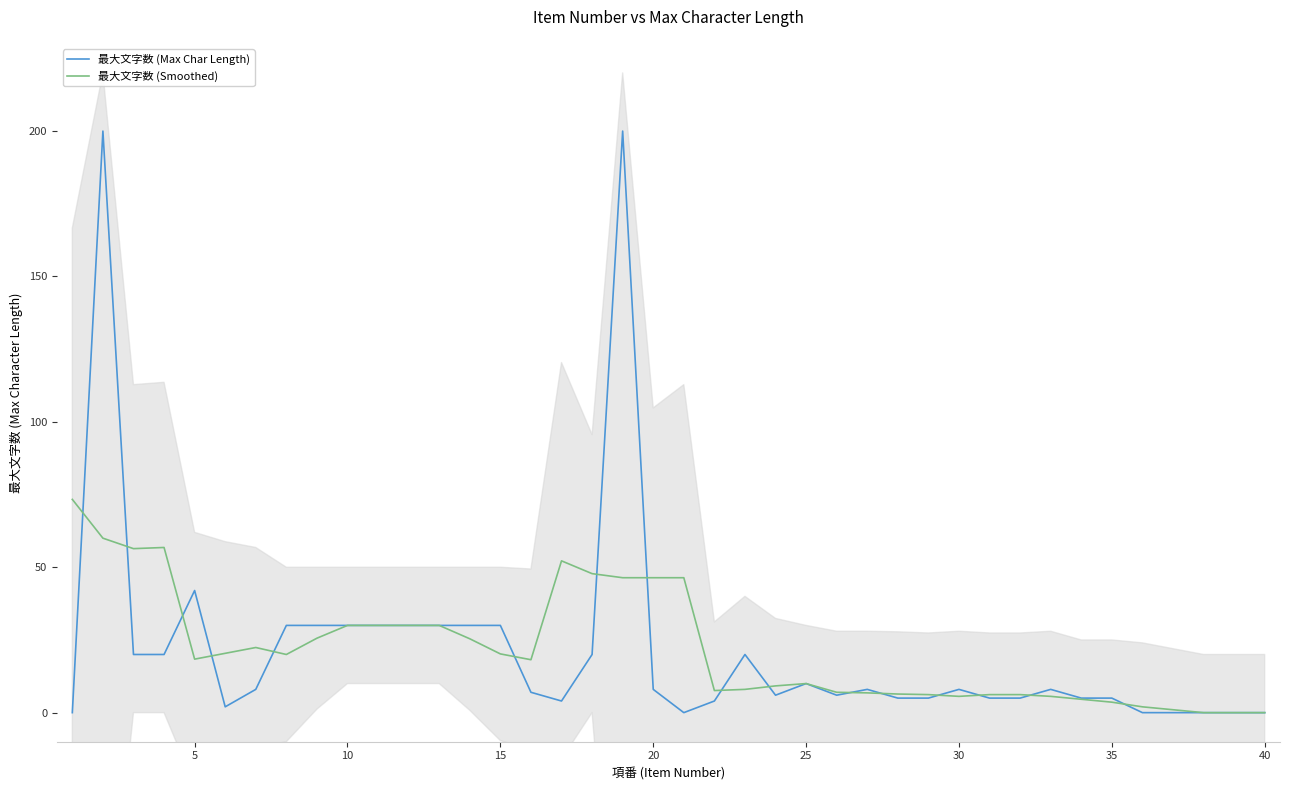

True or false: 最大文字数 (Smoothed) has a value of 10.0 at 25.

True